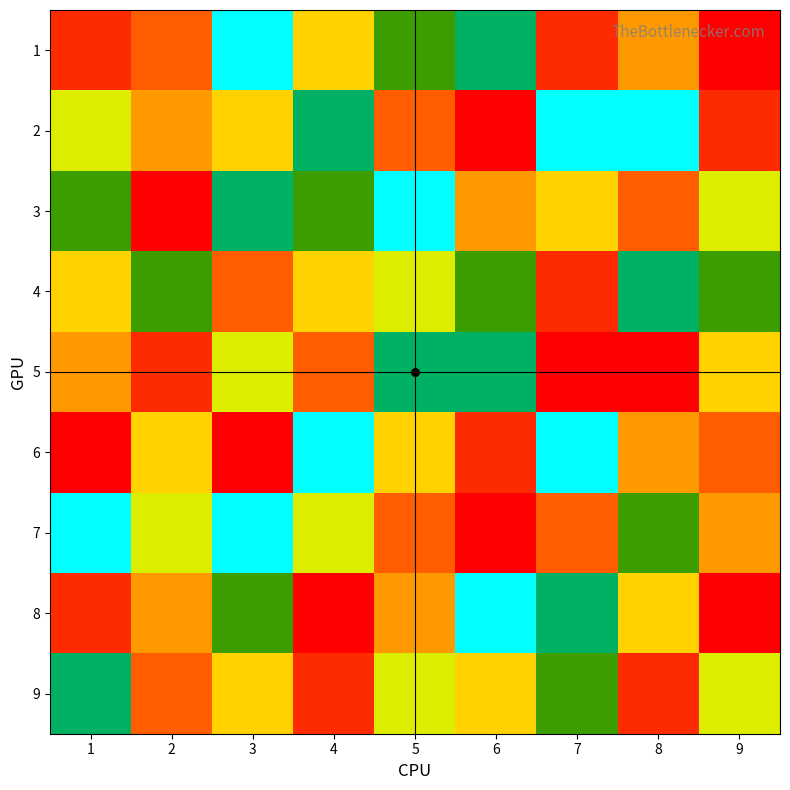

Rank the series at 6 from highest to lowest value.

8, 1, 5, 4, 9, 3, 6, 2, 7